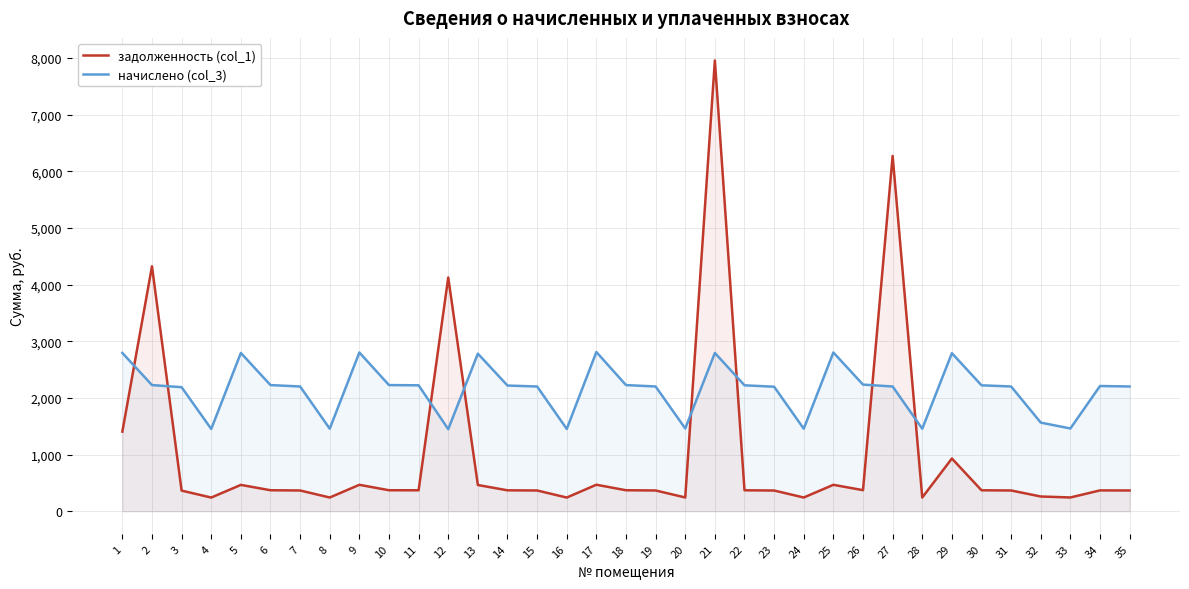

What is the difference between the начислено (col_3) values at 2 and 9?

575.5